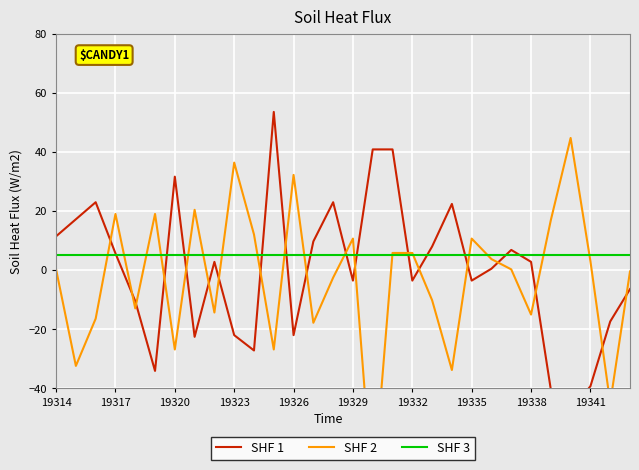

In SHF 1, how many points are lower than both neighbors (excluding endpoints)?

8